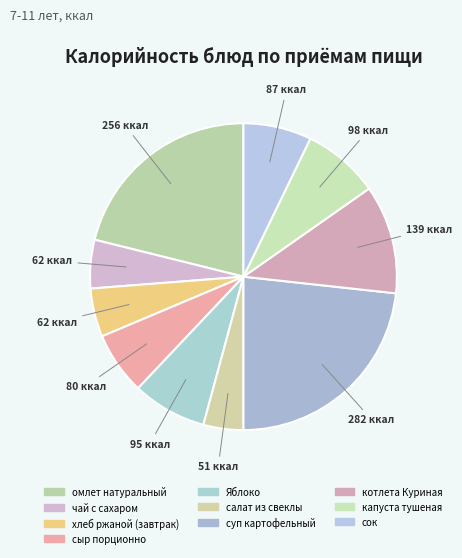

Does капуста тушеная account for over 50% of the chart?

No